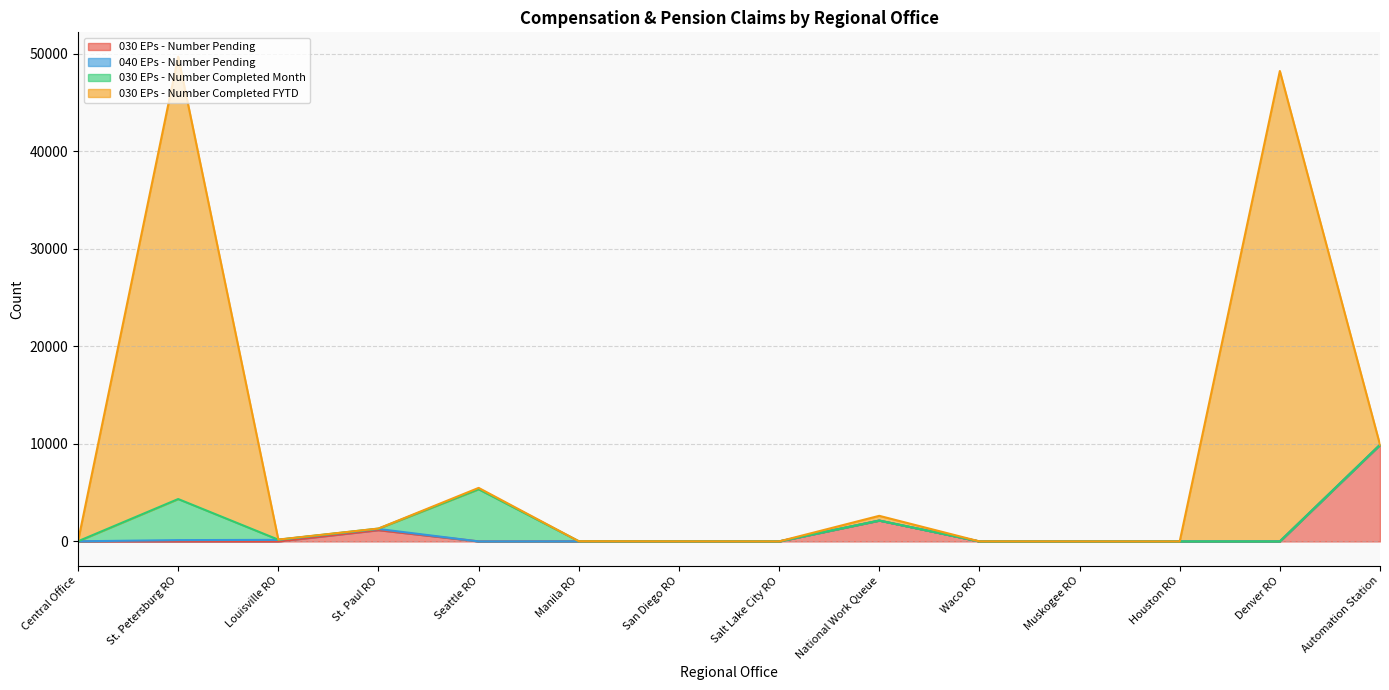

How many values in the 030 EPs - Number Pending series are below 2?

7